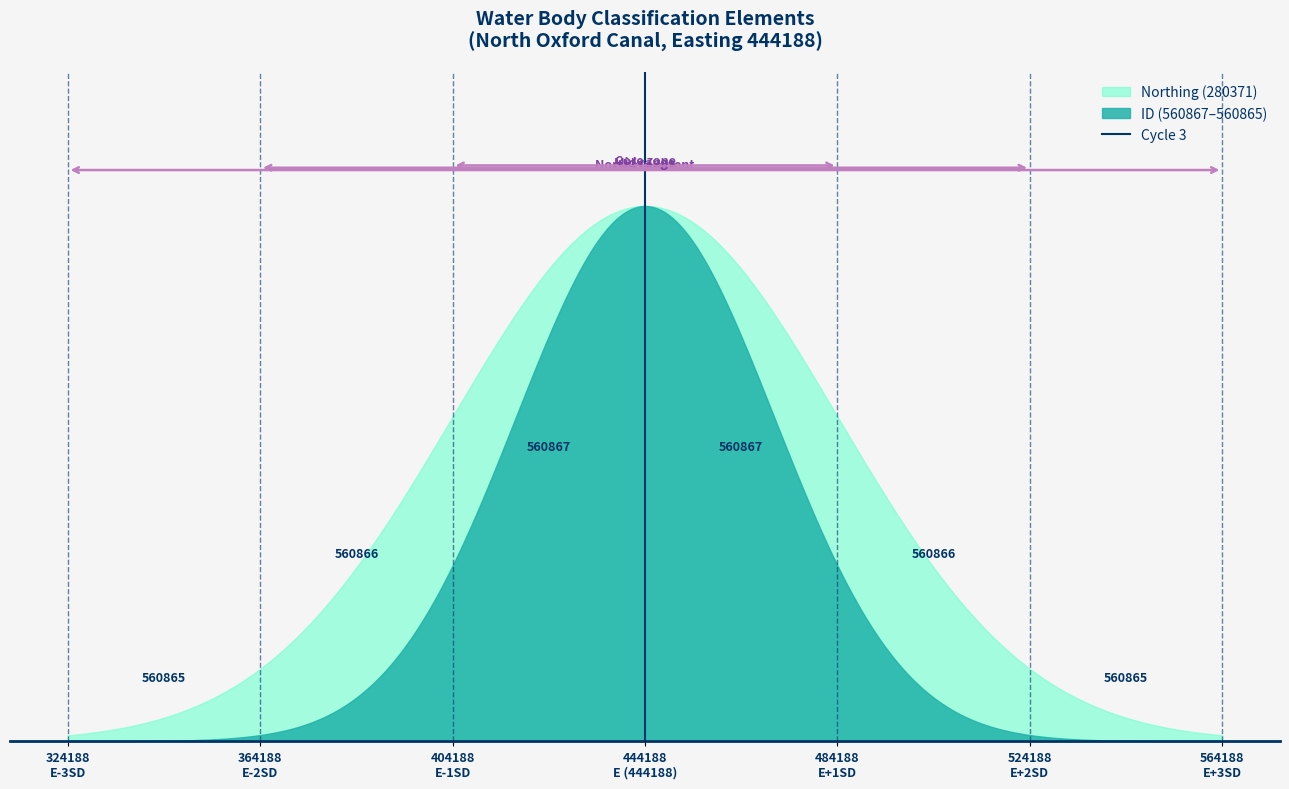

How many lines are shown in the chart?

1